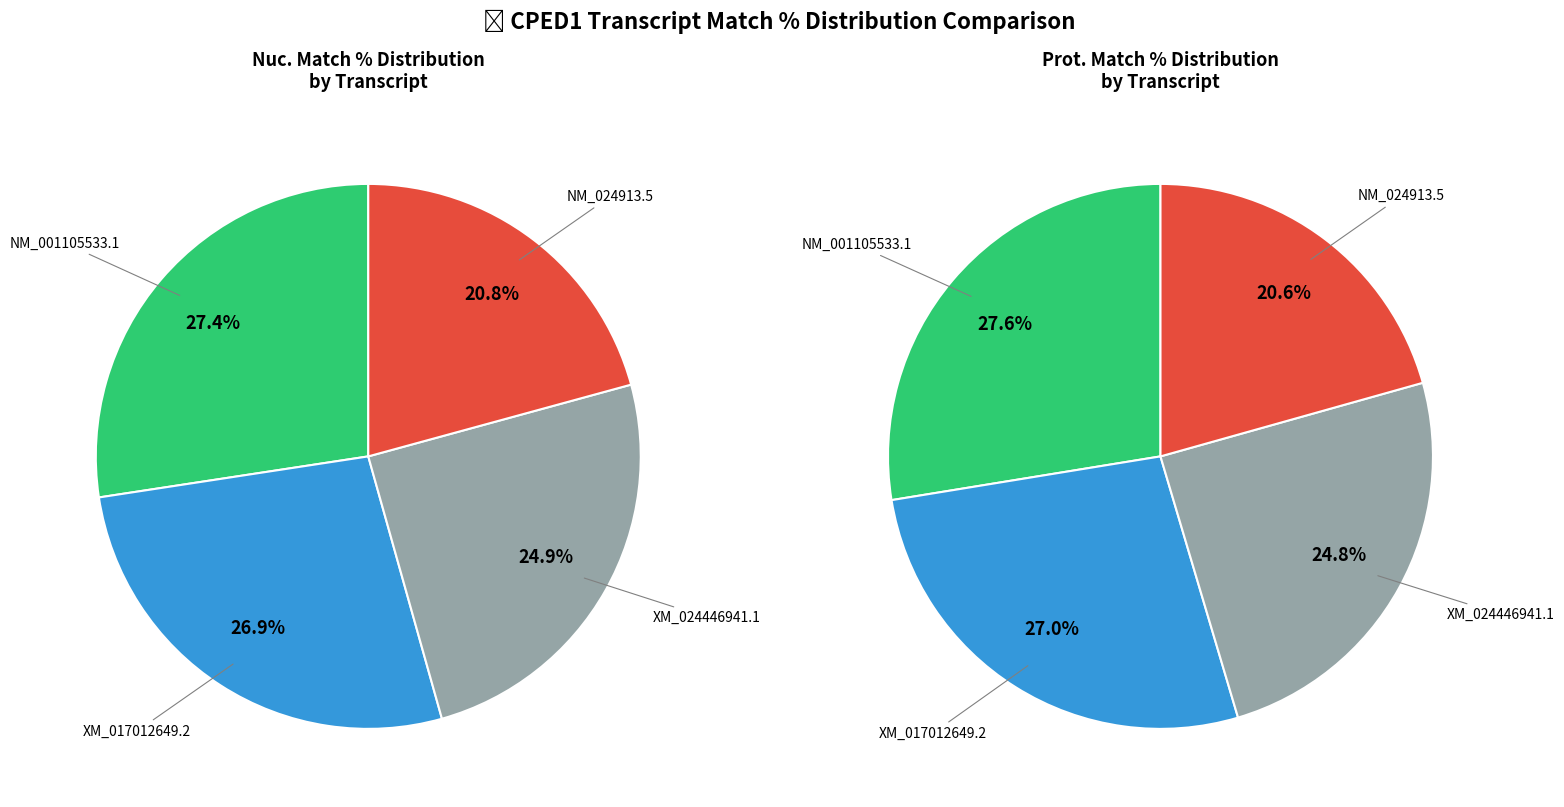

To the nearest percent, what portion does NM_024913.5 represent?

21%